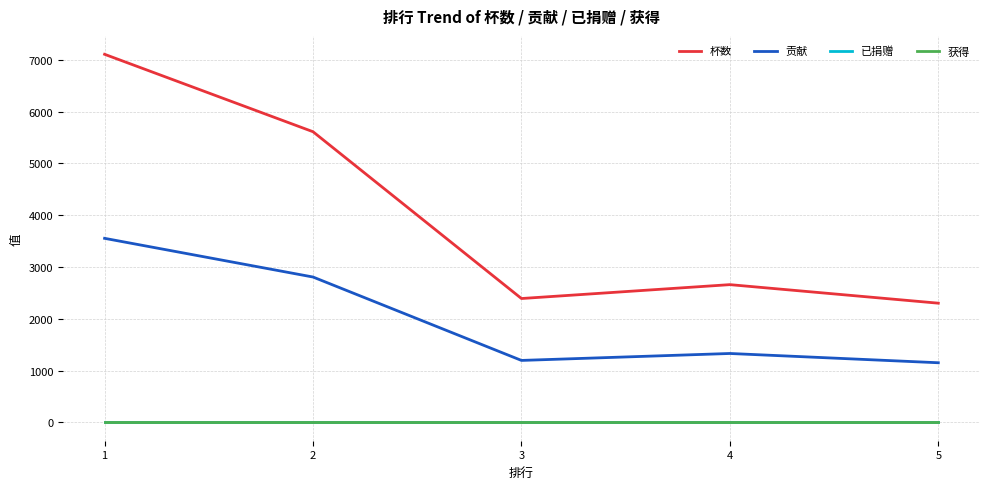

Which series has the largest total across all categories?

杯数